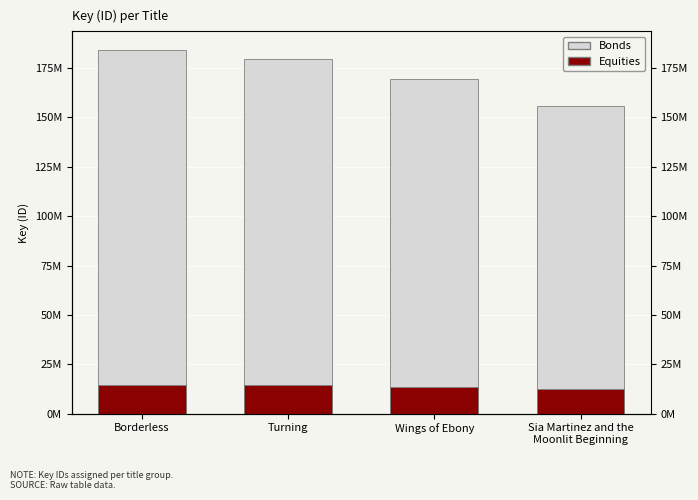

What is the value of the Equities bar at the 4th from the left?

12464542